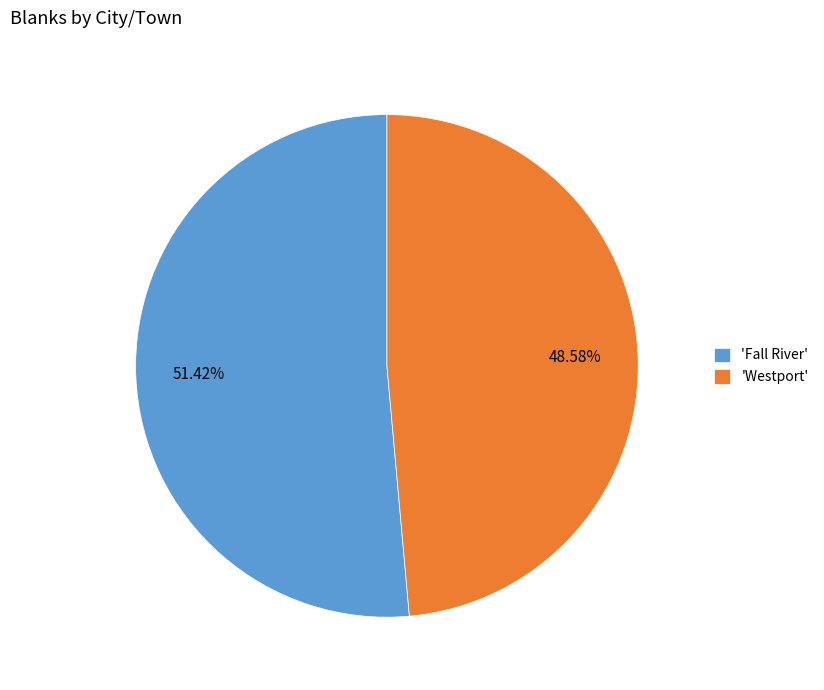

What is the ratio of the value at 'Westport' to the value at 'Fall River'?

0.9